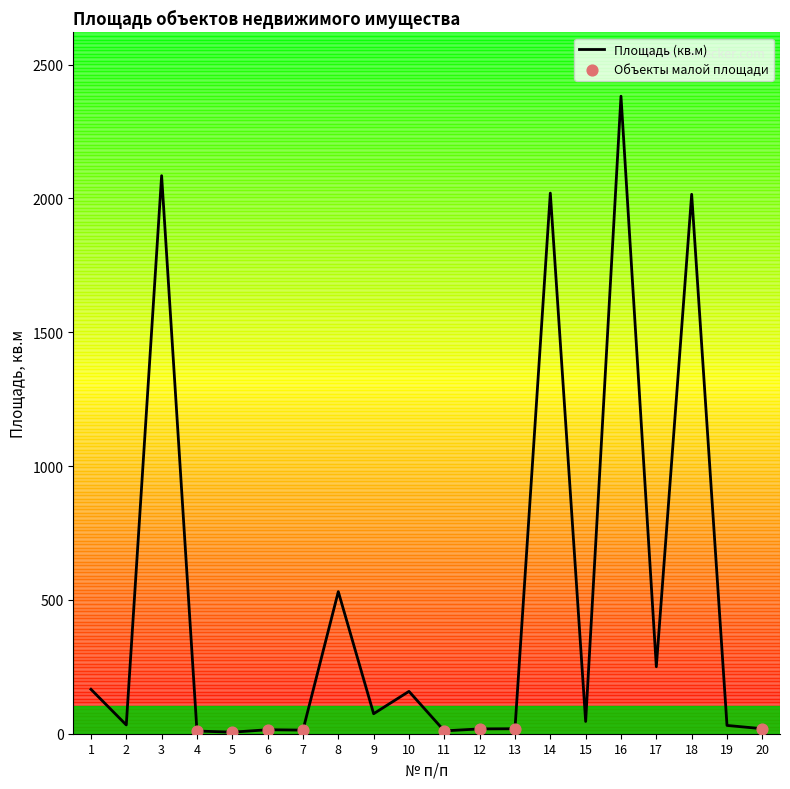

Between 15 and 20, which is larger?

15